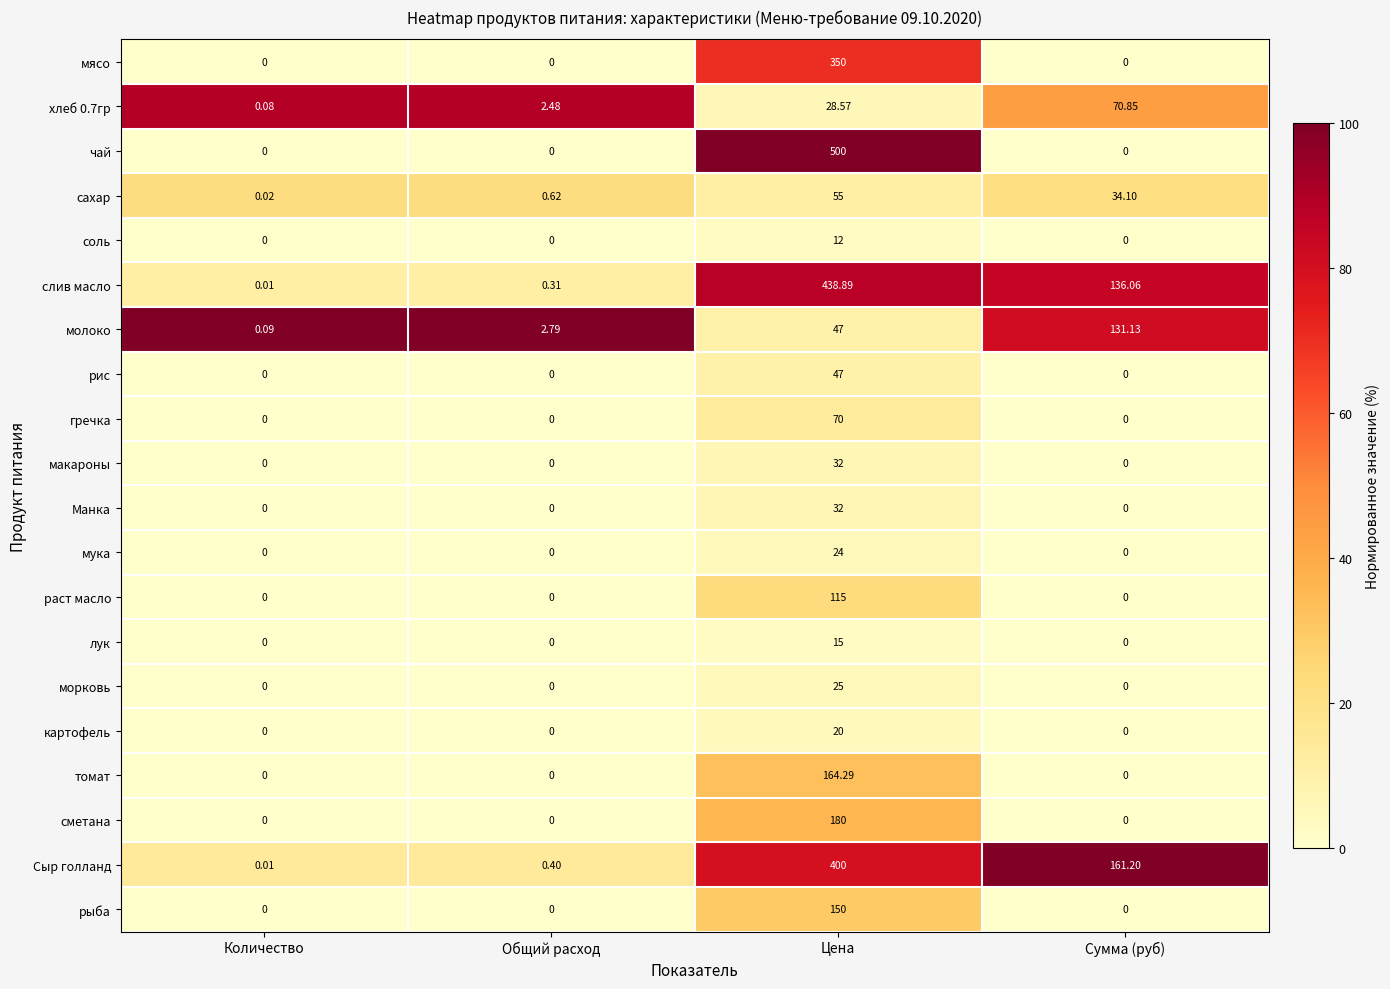

Which series has the largest total across all categories?

слив масло